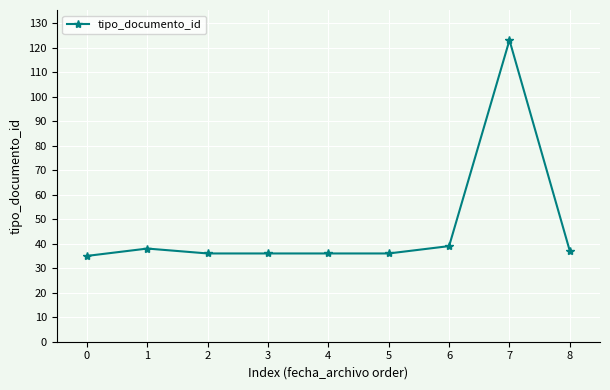

True or false: the data has more than 0 interior local peaks.

True